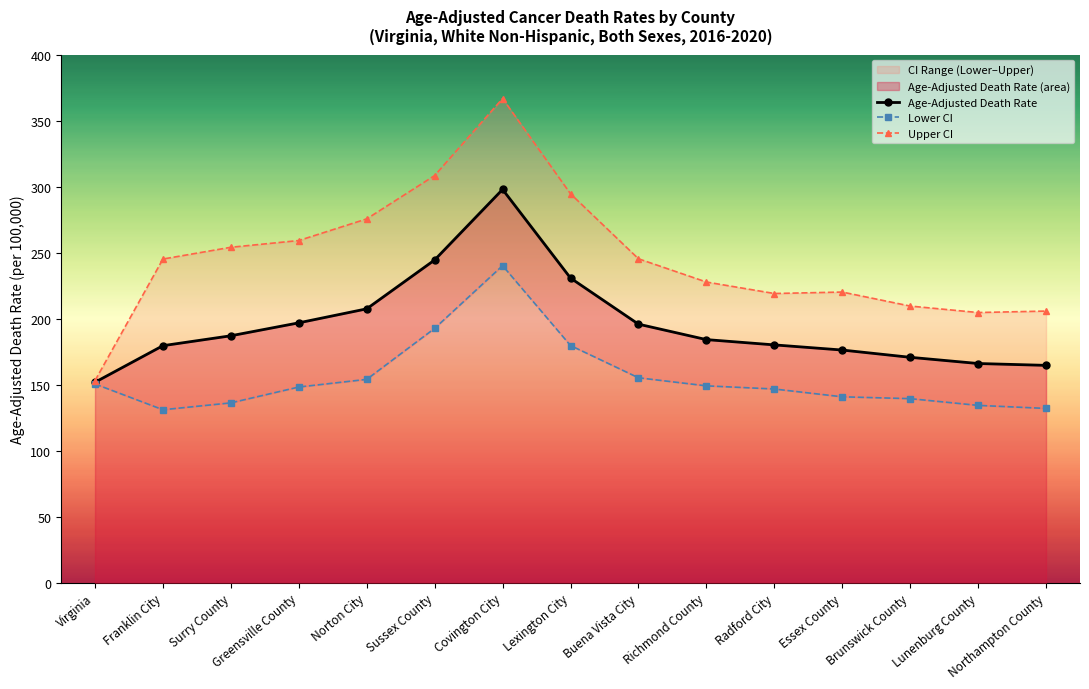

At which category does the chart reach its minimum across all series?

Franklin City